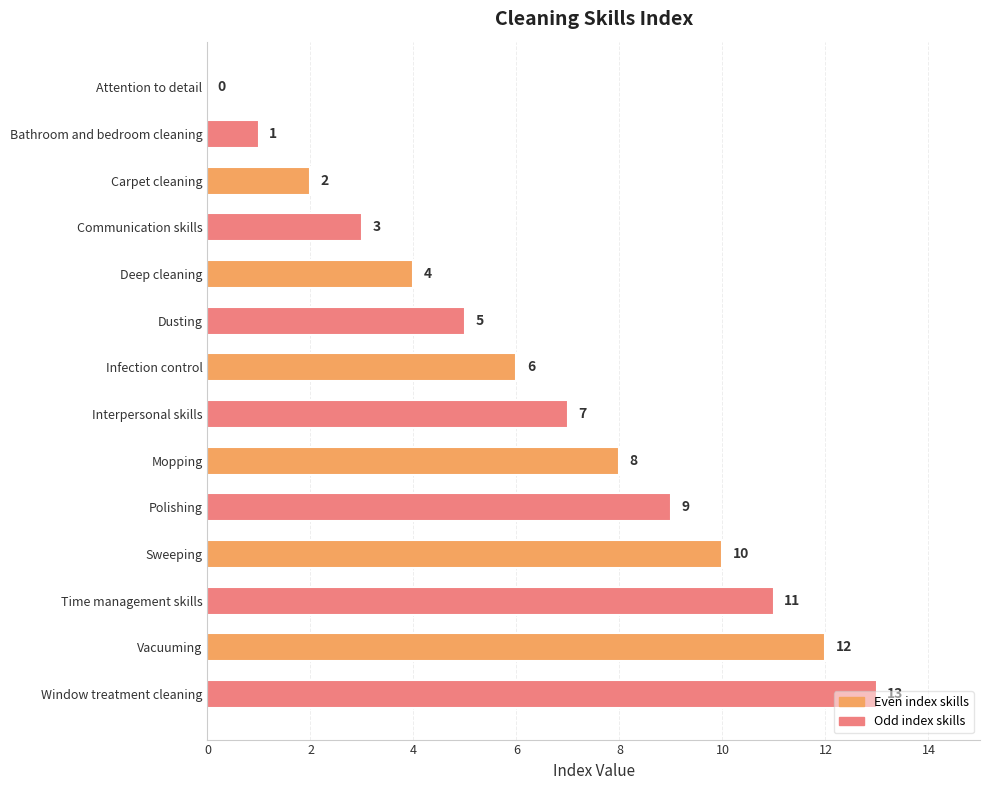

Does the chart contain stacked bars?

No